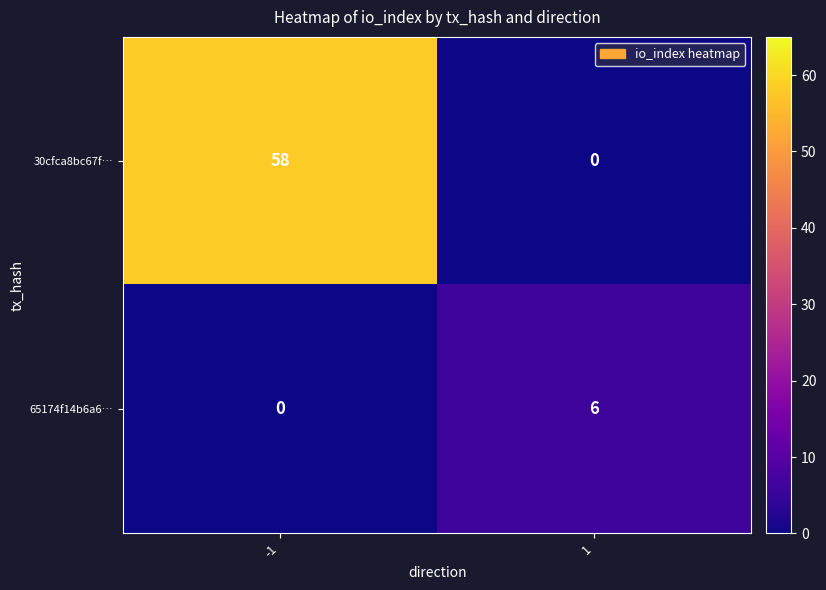

How many distinct data groups are displayed?

2